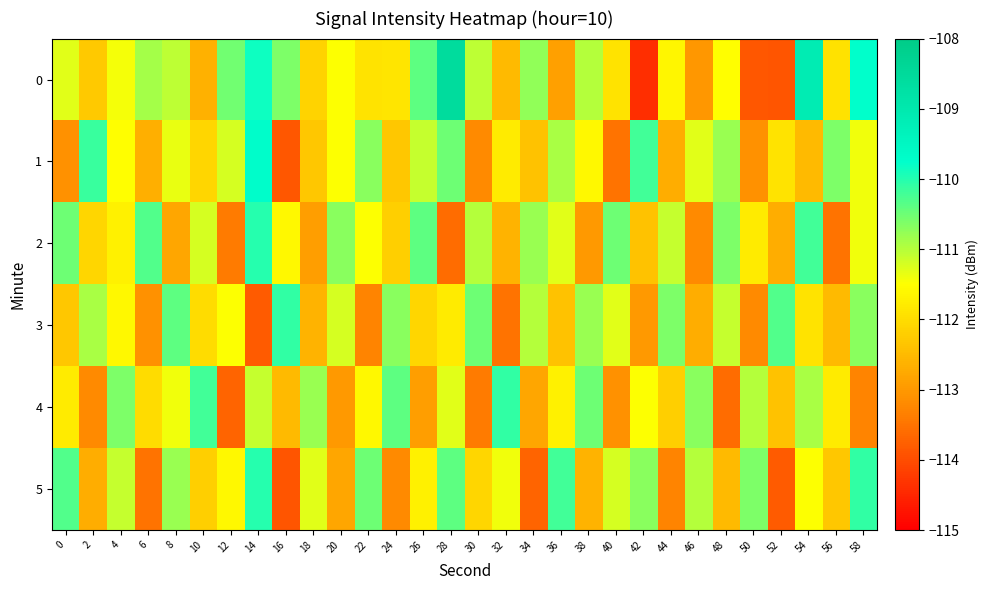

Count the number of categories in the chart.

30